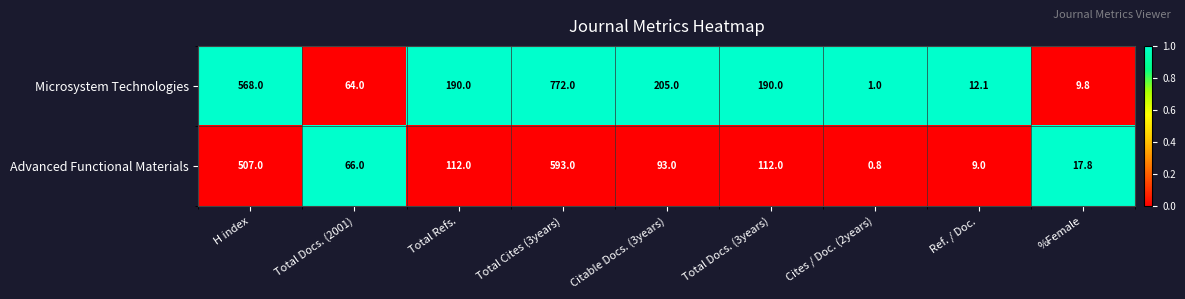

Rank the series by their maximum value, from highest to lowest.

Microsystem Technologies, Advanced Functional Materials